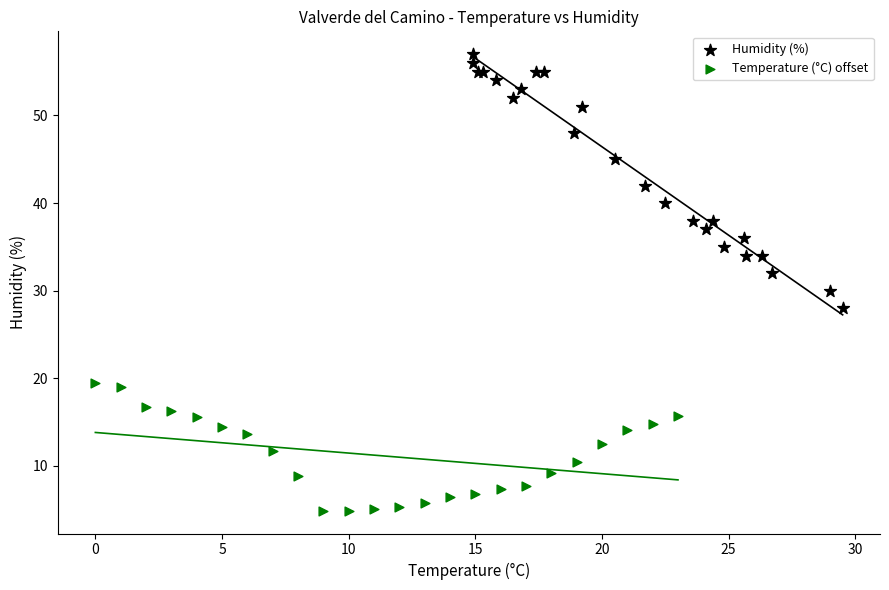

Which series reaches the maximum Y coordinate?

Humidity (%)